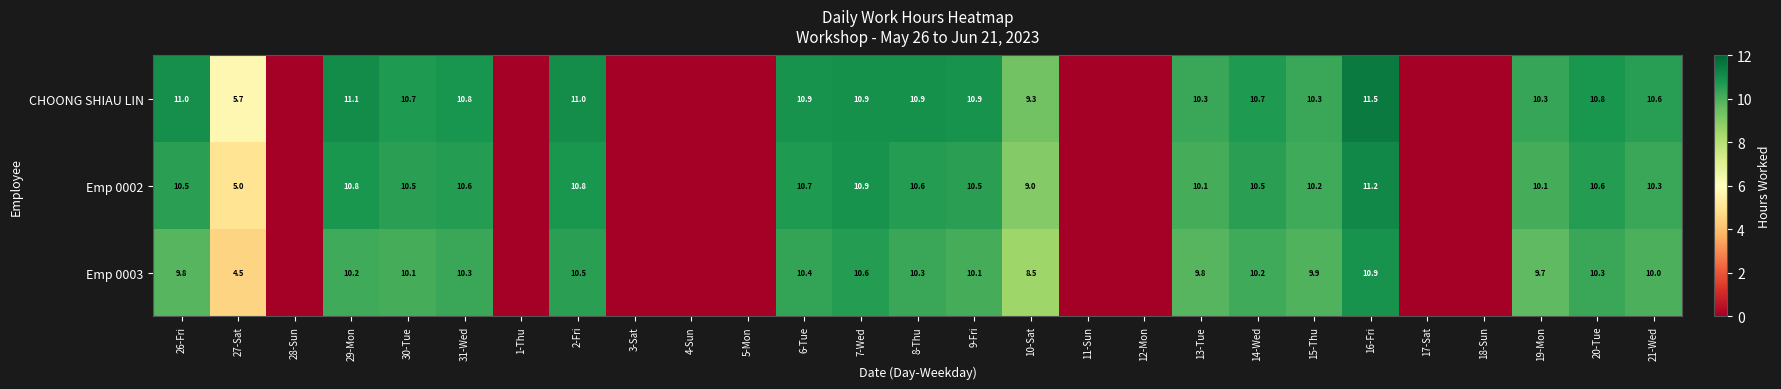

Which label corresponds to the smallest value in the chart?

28-Sun